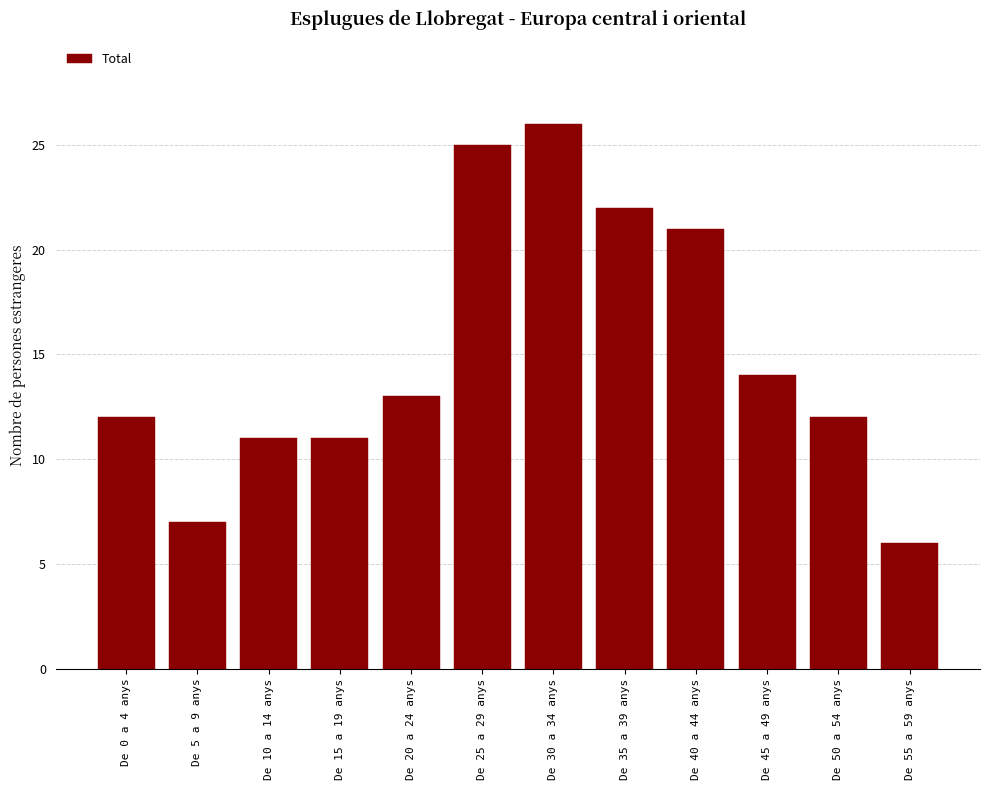

Reading left to right, what are all the values shown in this chart?

De 0 a 4 anys=12	De 5 a 9 anys=7	De 10 a 14 anys=11	De 15 a 19 anys=11	De 20 a 24 anys=13	De 25 a 29 anys=25	De 30 a 34 anys=26	De 35 a 39 anys=22	De 40 a 44 anys=21	De 45 a 49 anys=14	De 50 a 54 anys=12	De 55 a 59 anys=6